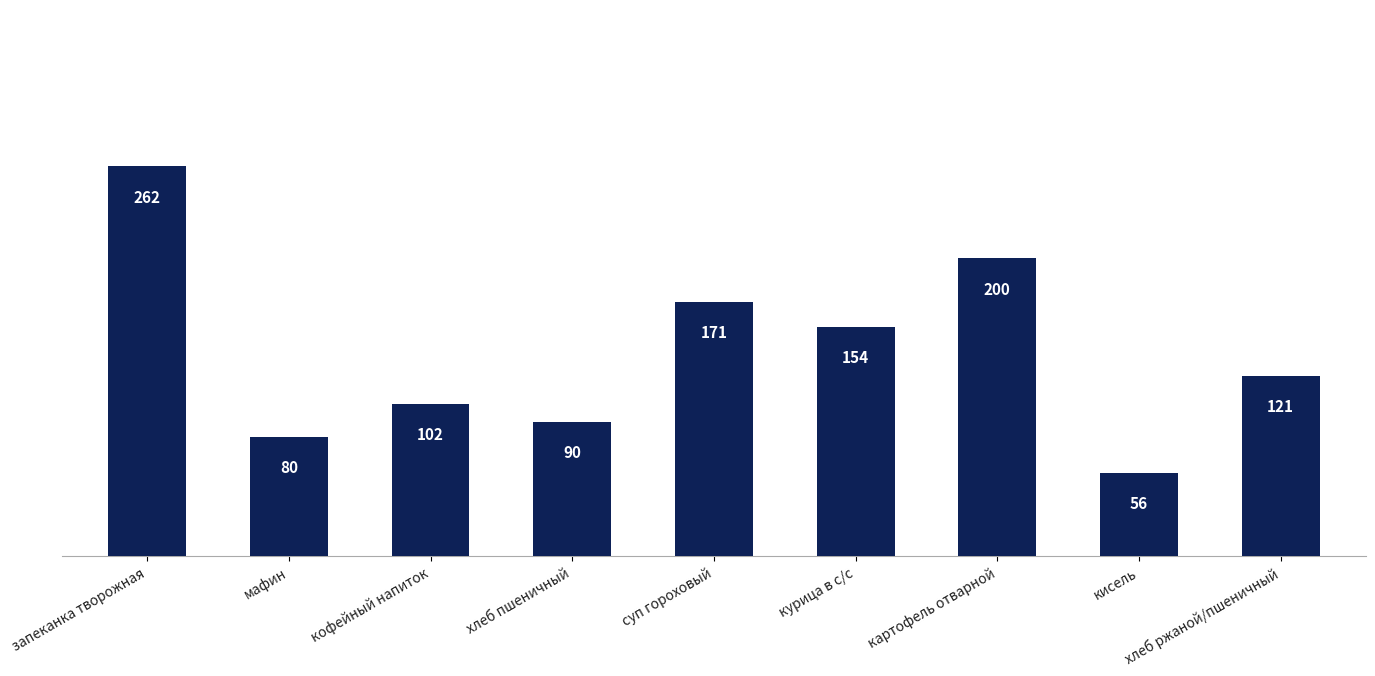

What is the change in value from мафин to кисель?

-24